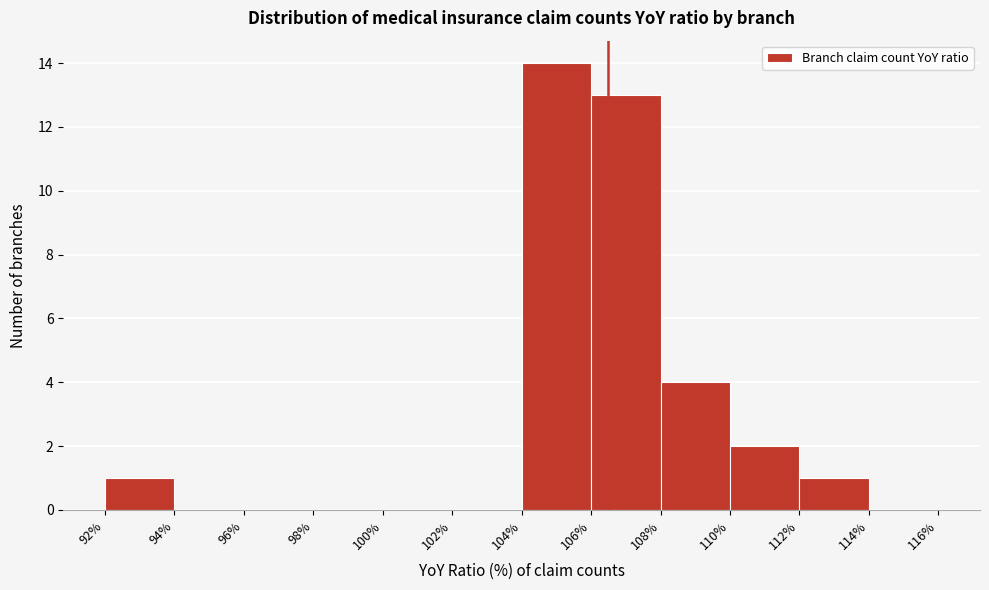

Reading left to right, transcribe this chart: for each bar, give the range it covers on the x-axis and its height. The values are not printed on the chart, so give them approximately, as read against the axis.

92% to 94%: 1
94% to 96%: 0
96% to 98%: 0
98% to 100%: 0
100% to 102%: 0
102% to 104%: 0
104% to 106%: 14
106% to 108%: 13
108% to 110%: 4
110% to 112%: 2
112% to 114%: 1
114% to 116%: 0